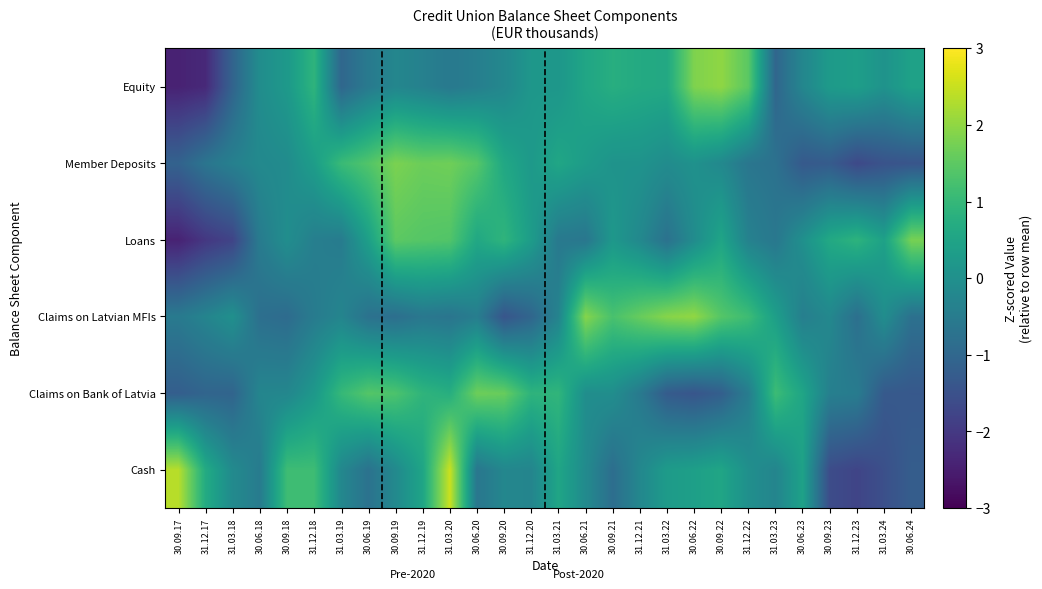

Which label corresponds to the largest value in the chart?

31.03.20